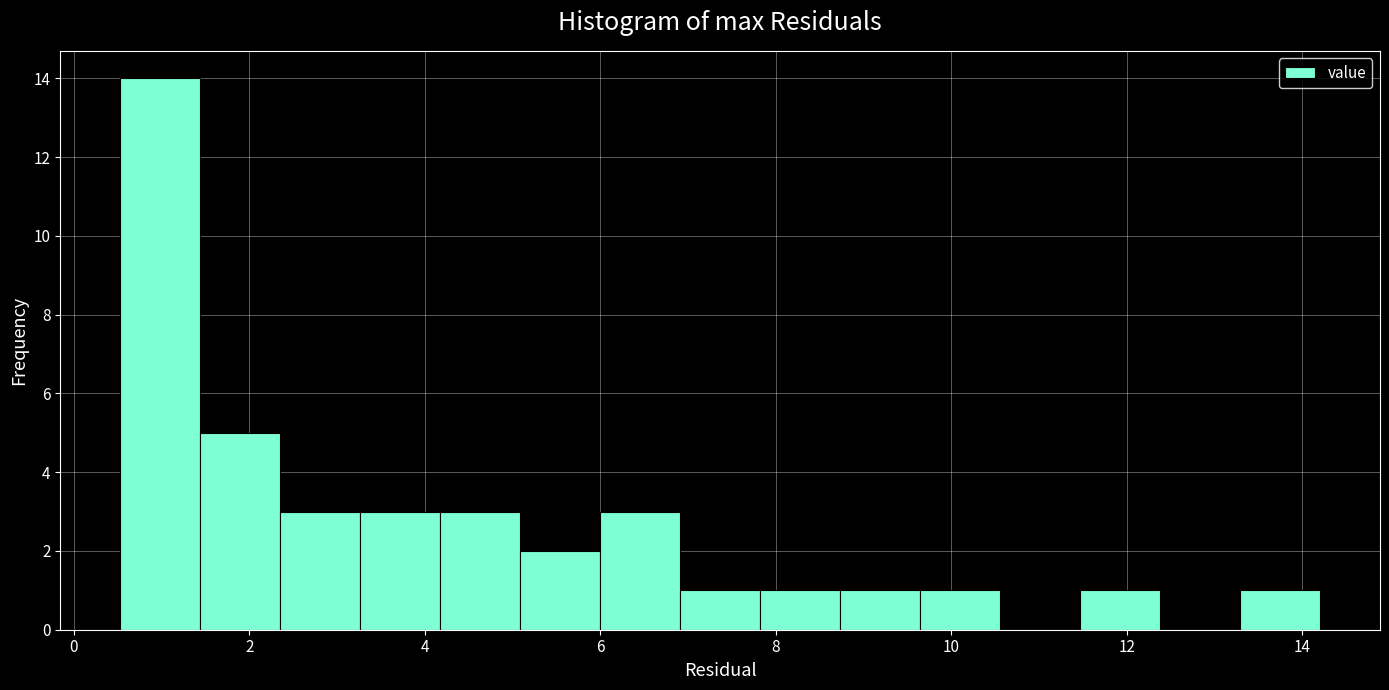

Over which range of the x-axis is the bar tallest?

0.6 to 1.4